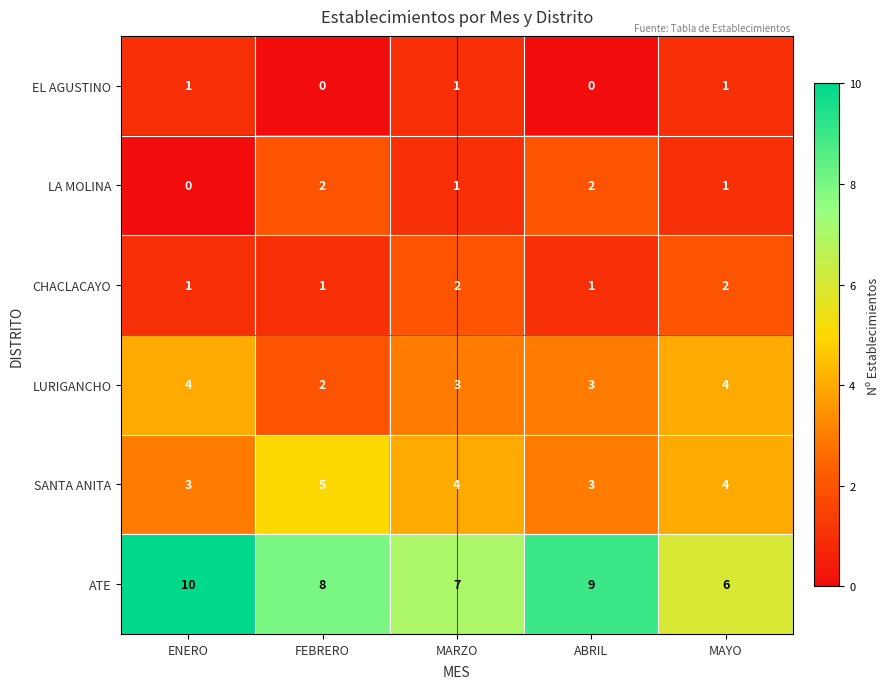

What is the sum of the ATE values at ENERO and MAYO?

16